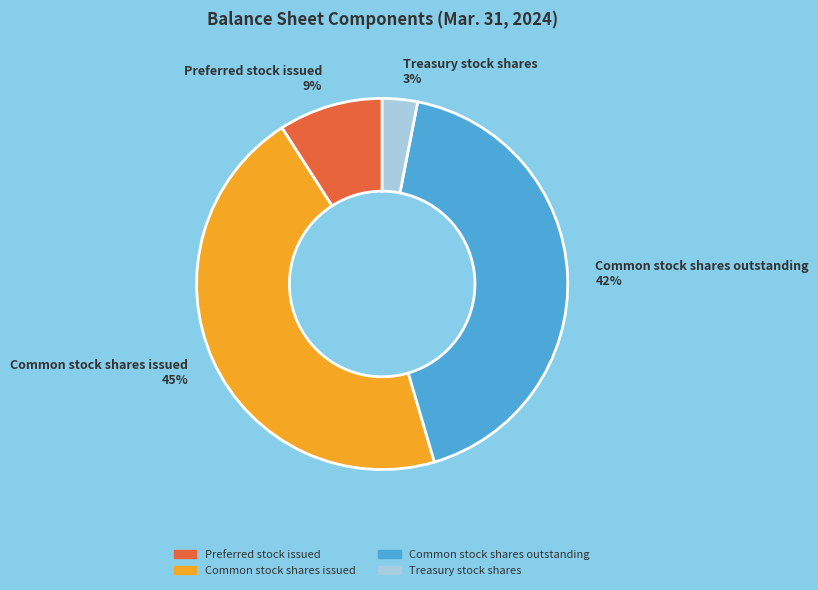

The Common stock shares outstanding 42% slice represents 57% of the pie. True or false?

False